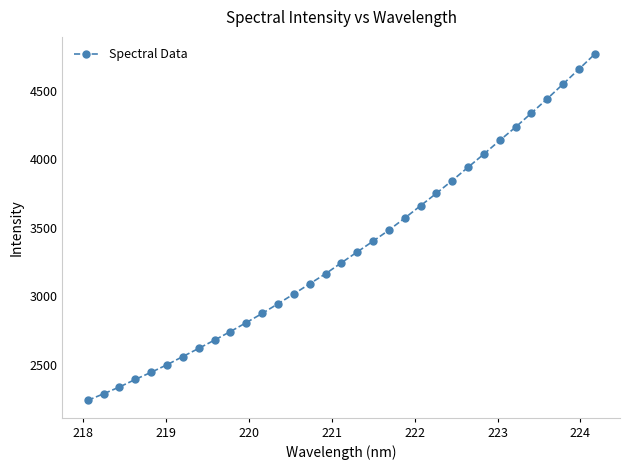

True or false: the data has more than 2 interior local peaks.

False